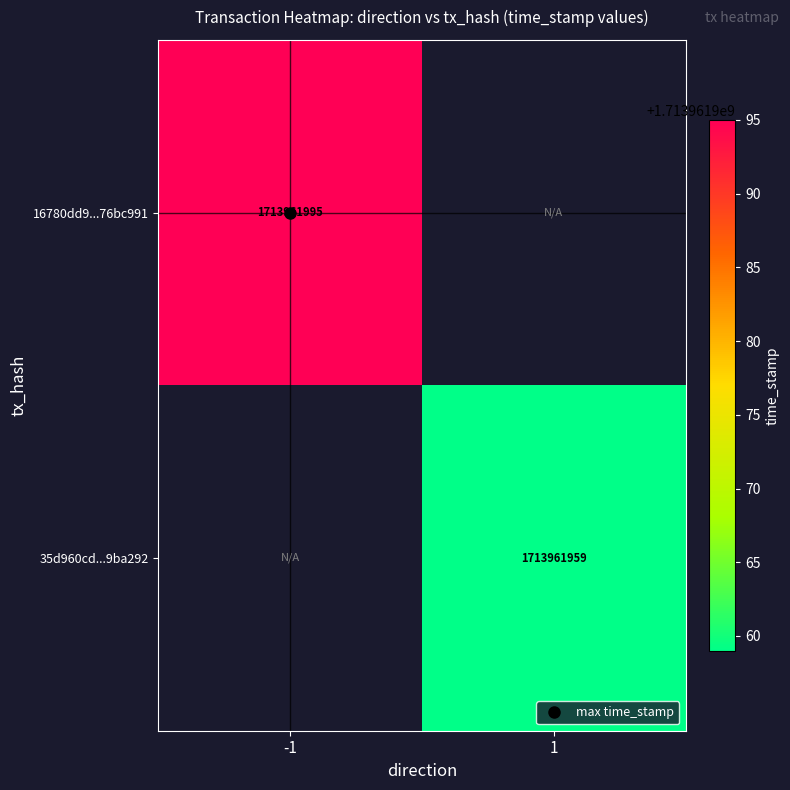

What is the maximum value shown in the chart?

1713961995